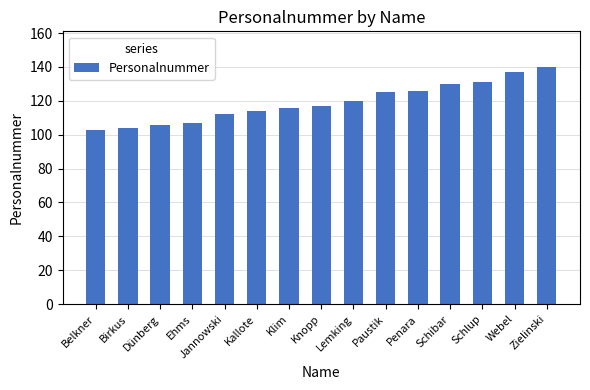

Reading left to right, extract all data points from this chart.

103	104	106	107	112	114	116	117	120	125	126	130	131	137	140